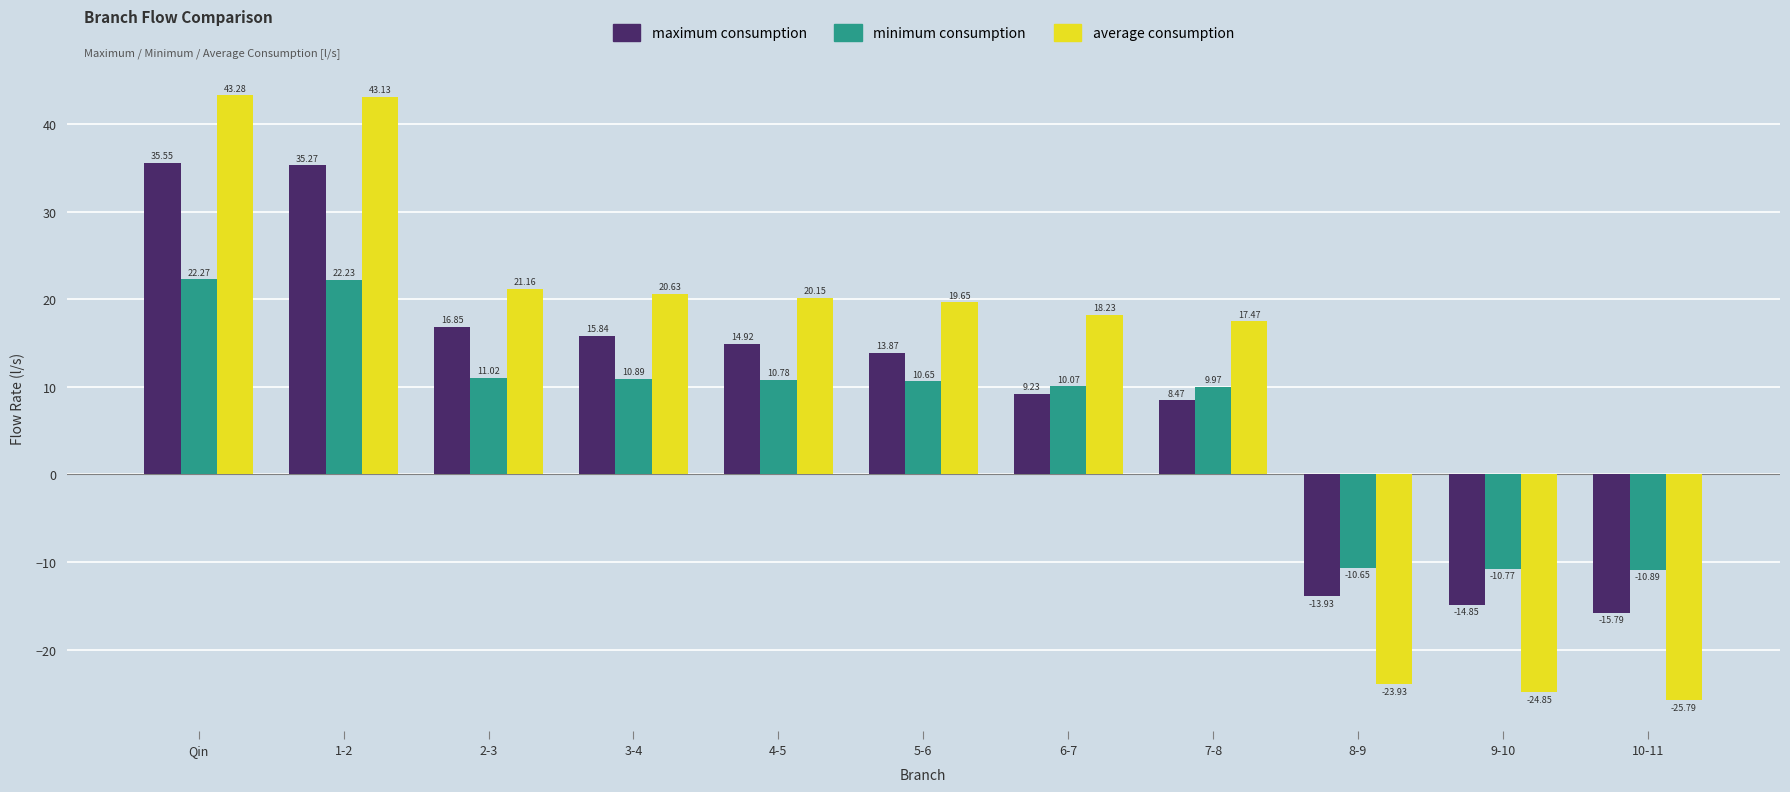

Which series has the largest range (max minus min)?

average consumption